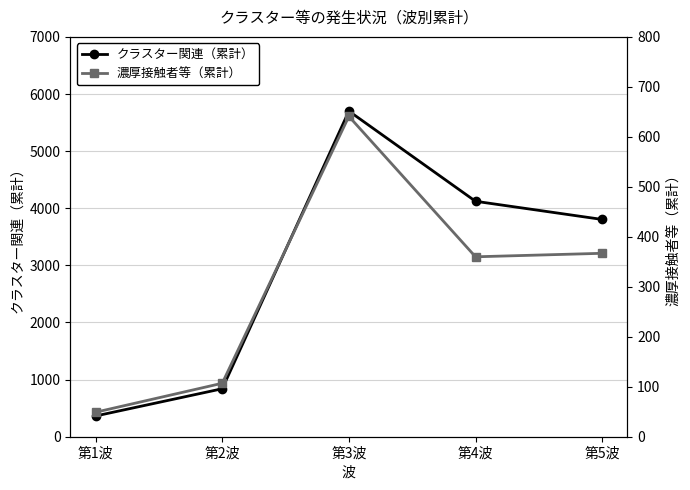

Between 第1波 and 第3波, which is larger?

第3波